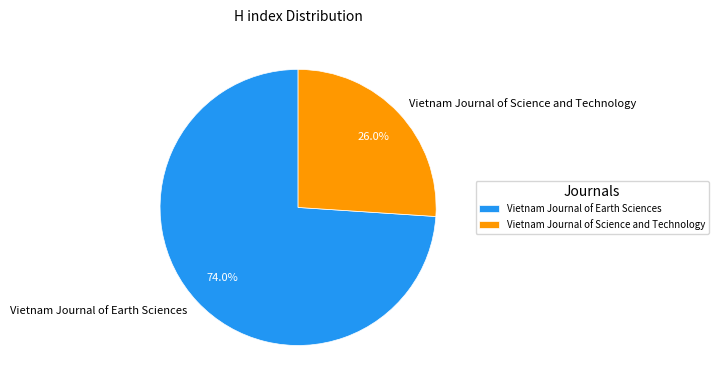

What is the smallest slice in the pie chart?

Vietnam Journal of Science and Technology